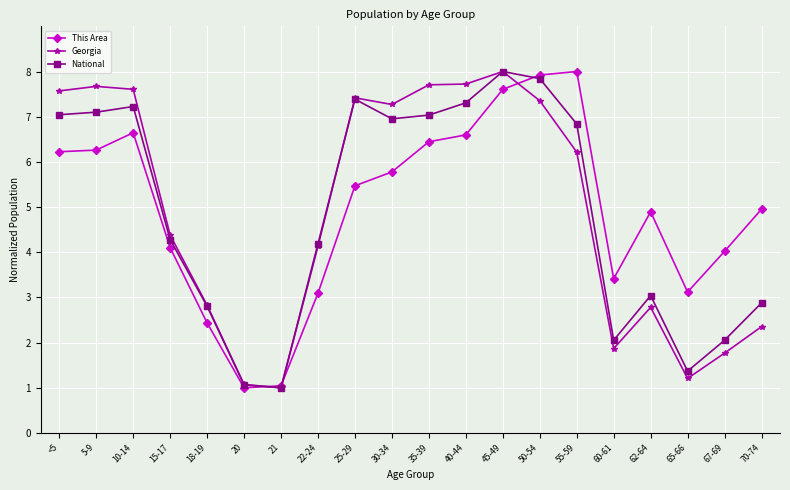

How many lines are shown in the chart?

3